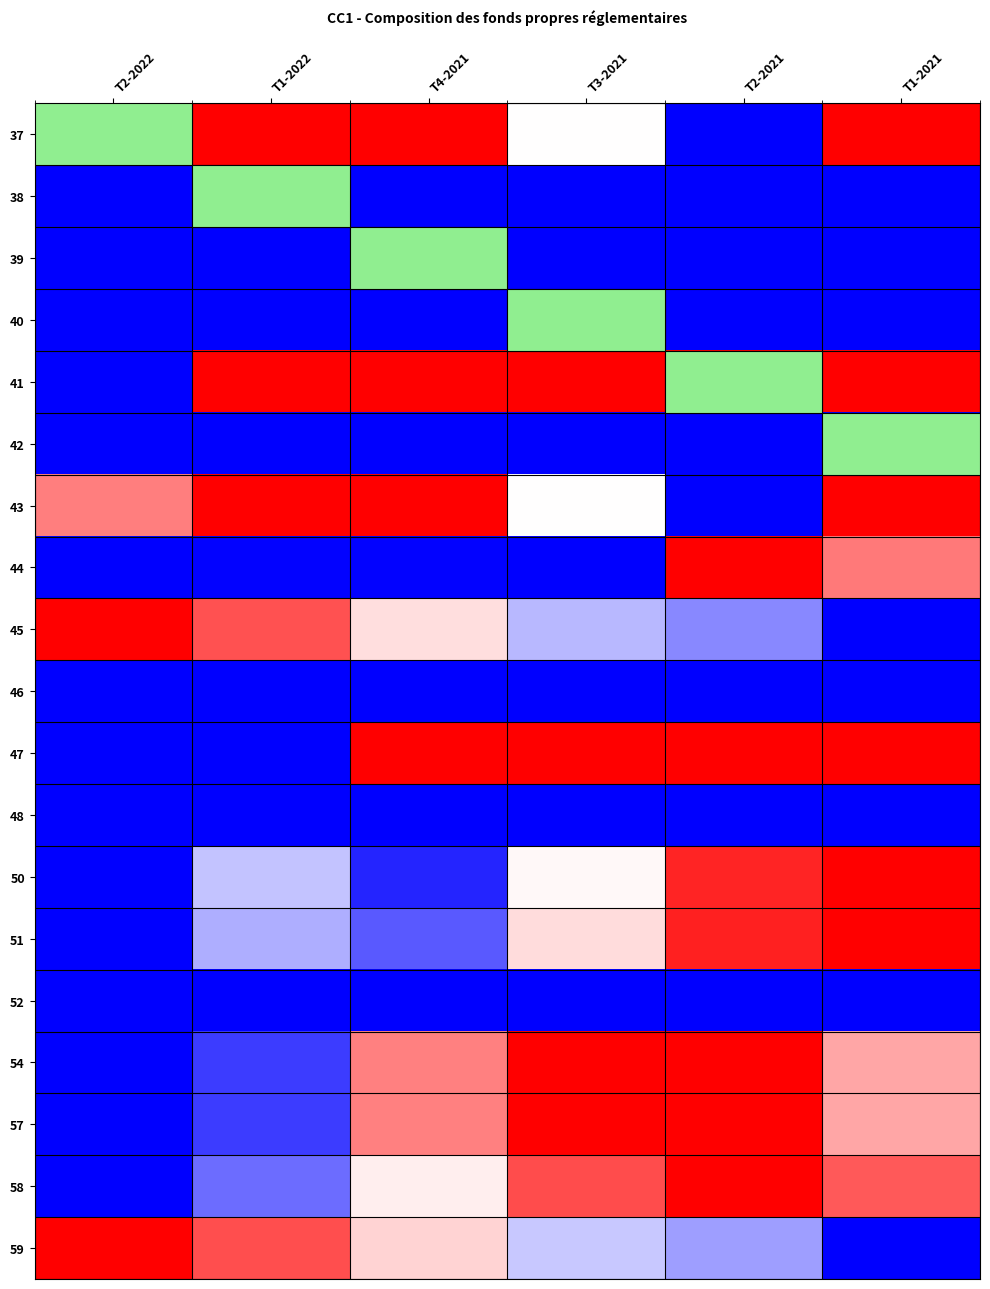

What is the difference between the highest and lowest values at T3-2021?

1.0